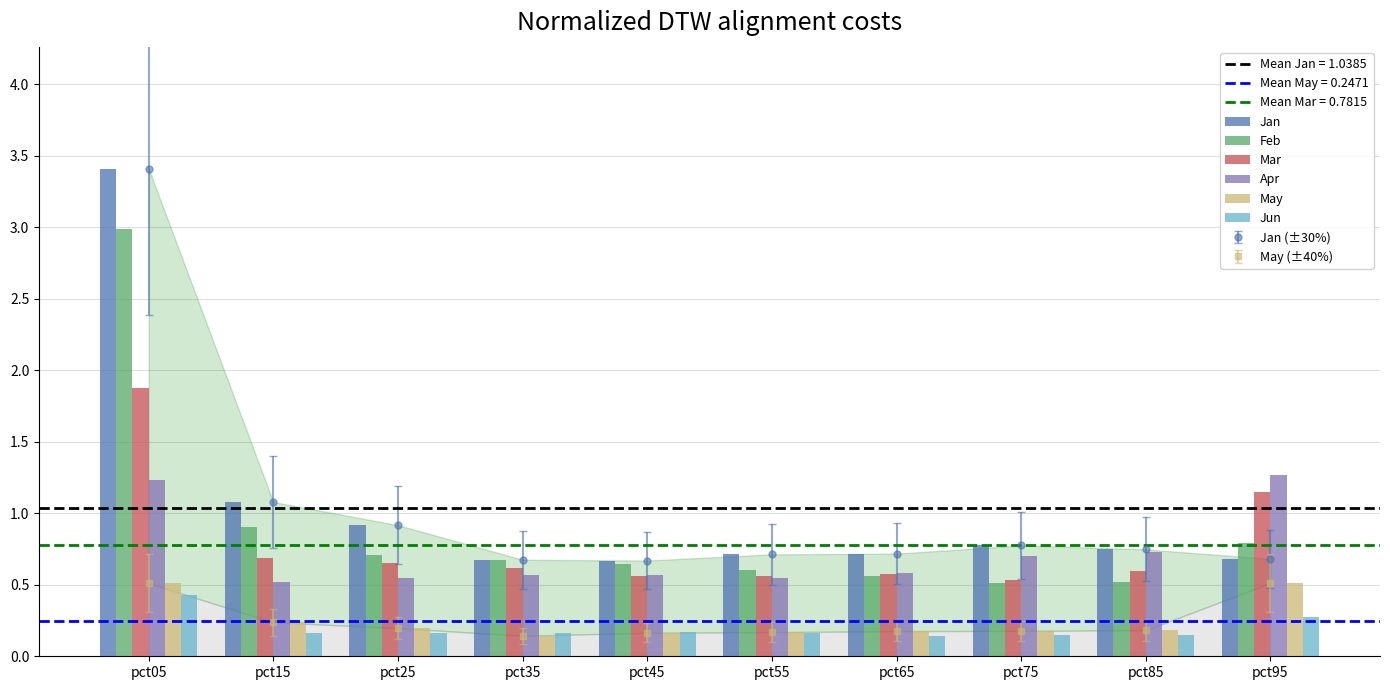

The May series shows 0.2 at pct55. True or false?

True